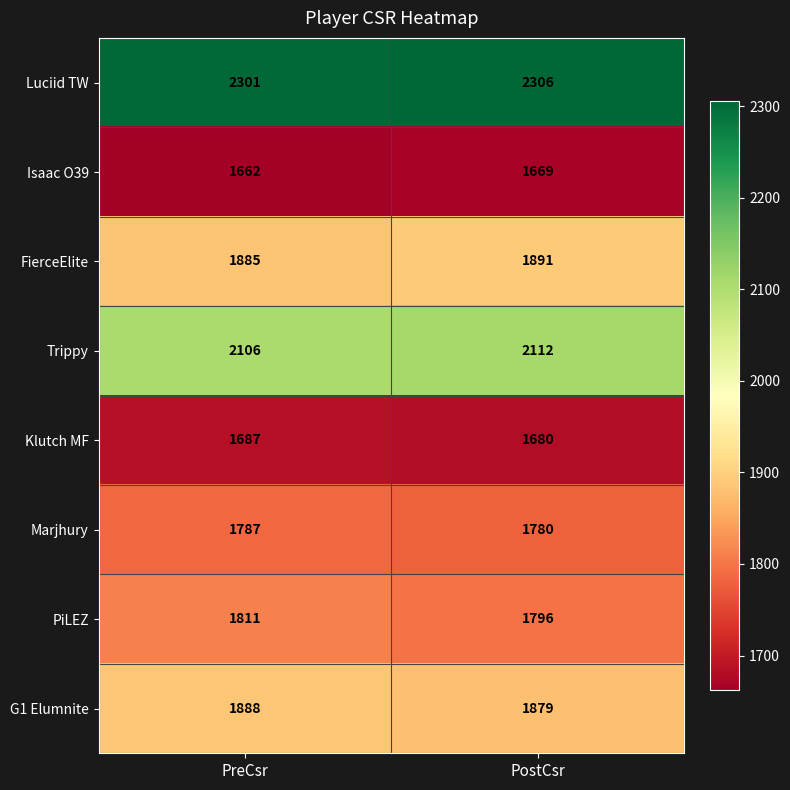

Which series has the widest spread of values?

PiLEZ